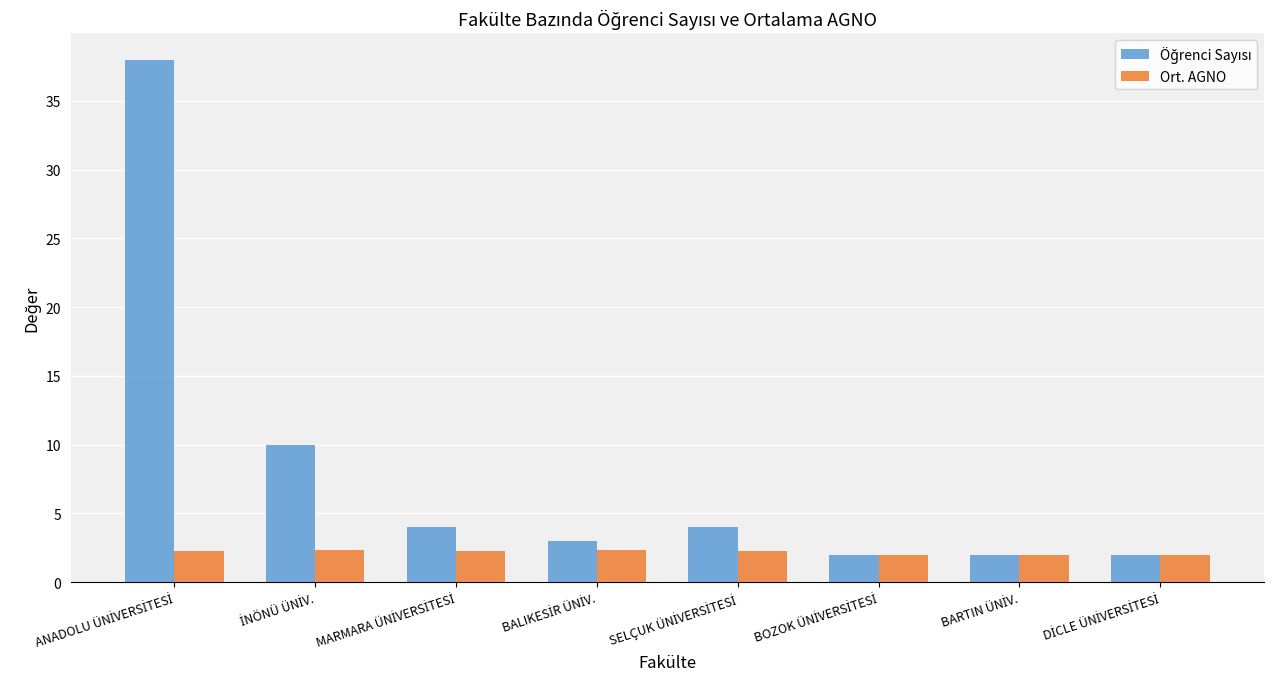

What is the smallest value displayed?

2.0